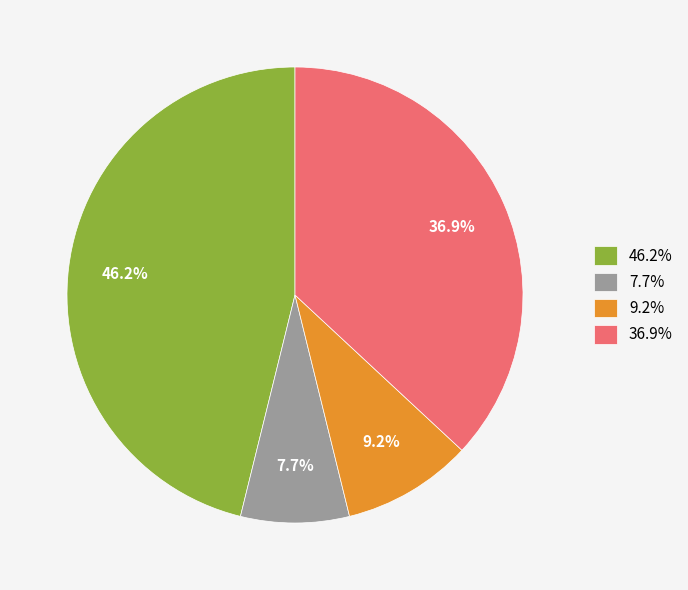

How many segments does this pie chart have?

4